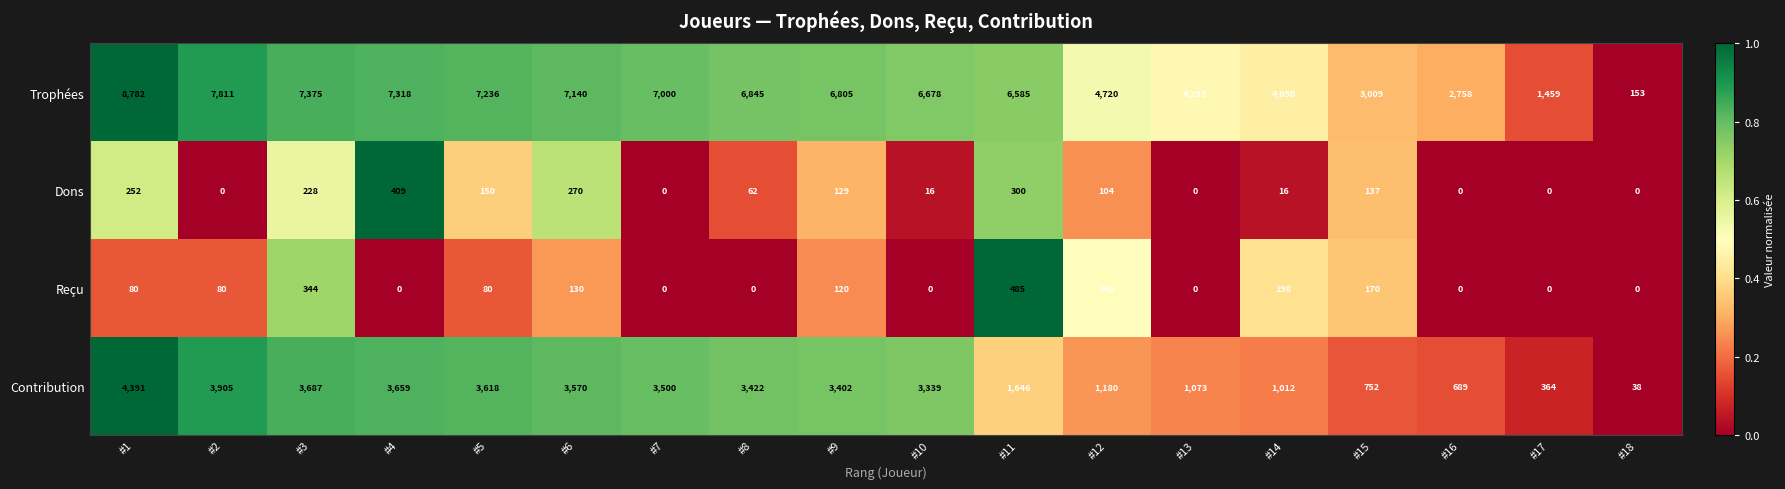

The Reçu series shows 738 at #11. True or false?

False